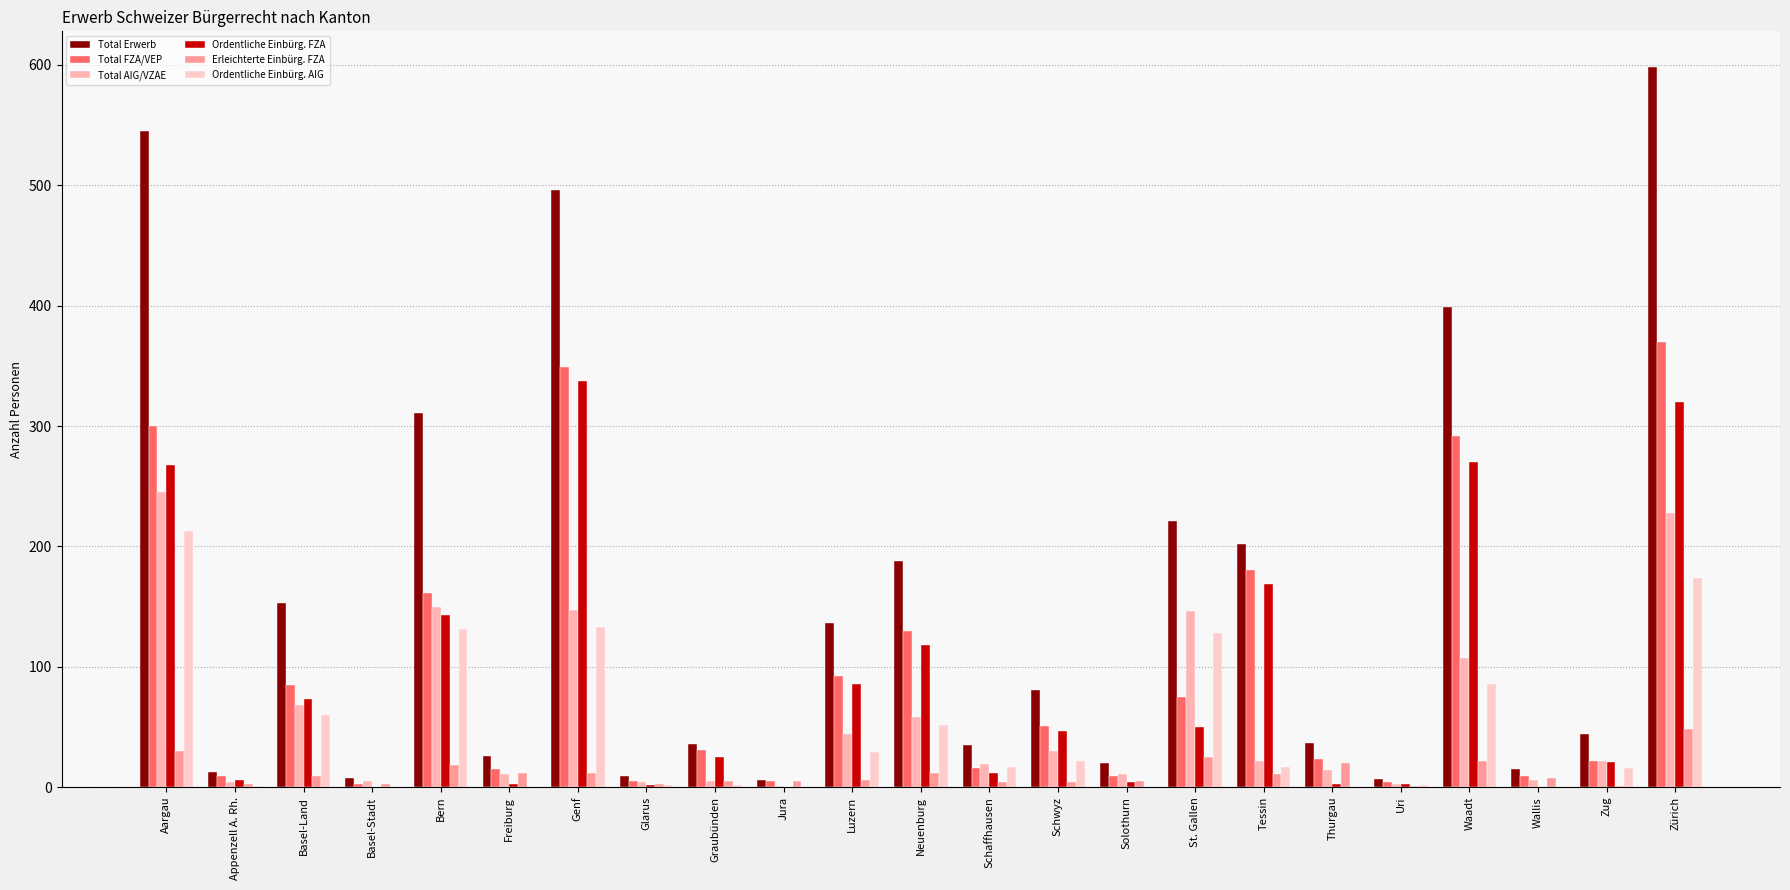

What are all the series names shown in the legend?

Total Erwerb, Total FZA/VEP, Total AIG/VZAE, Ordentliche Einbürg. FZA, Erleichterte Einbürg. FZA, Ordentliche Einbürg. AIG